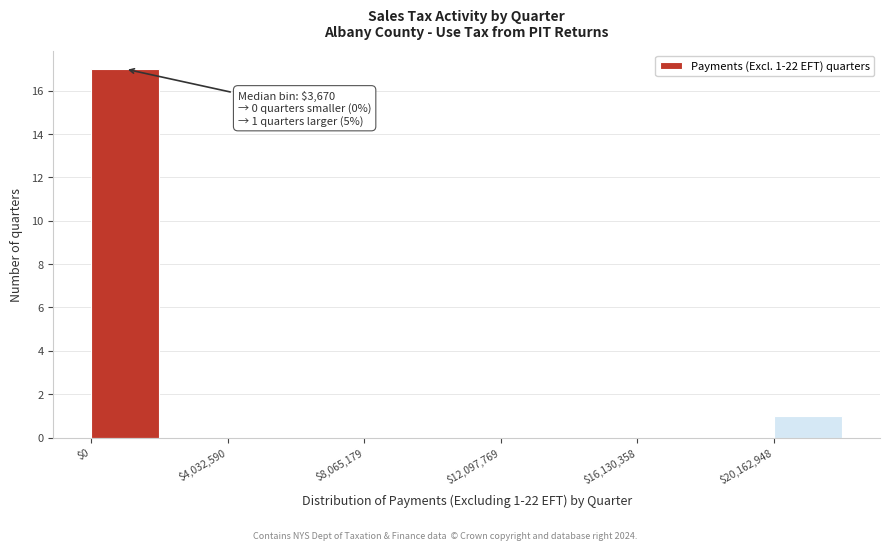

Over which range of the x-axis is the bar tallest?

0 to 2000000